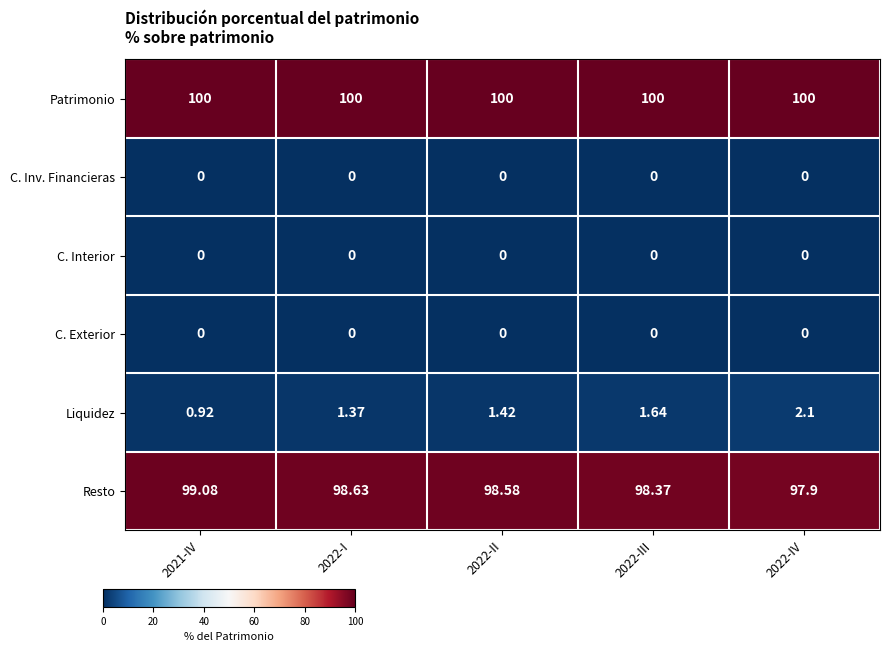

Is the value of C. Interior at 2022-II greater than the value of Patrimonio at 2021-IV?

No